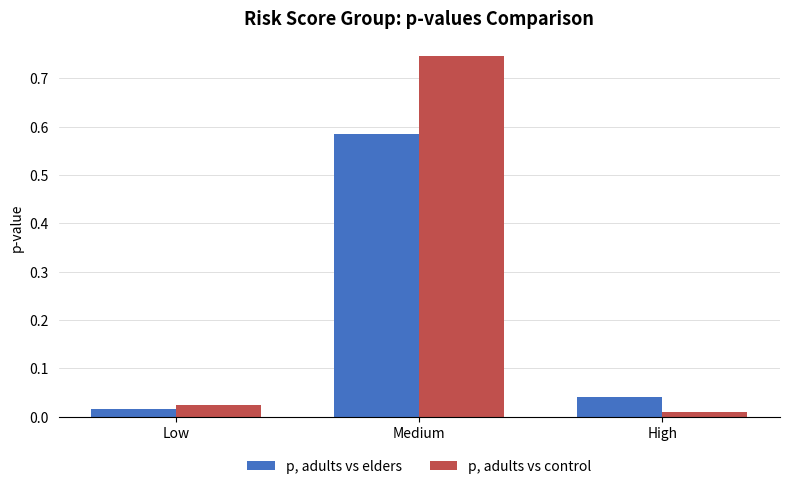

The p, adults vs control series shows 0.2 at Medium. True or false?

False